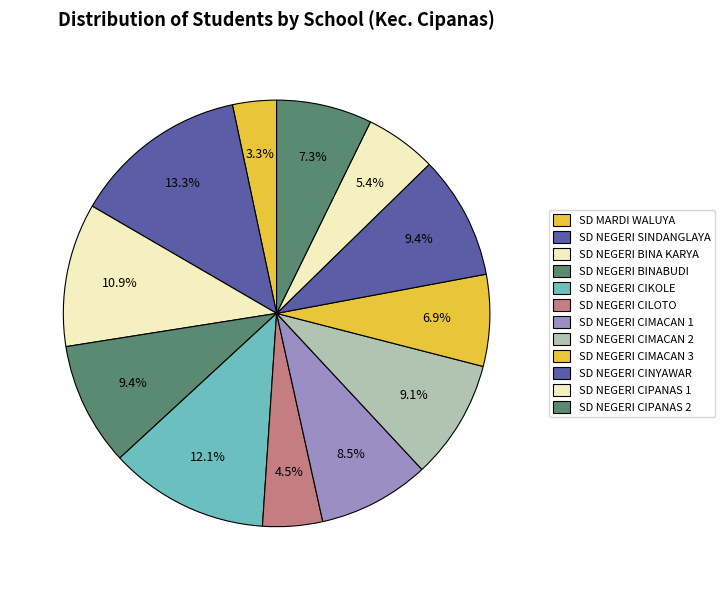

Does SD NEGERI BINABUDI represent more than half of the total?

No